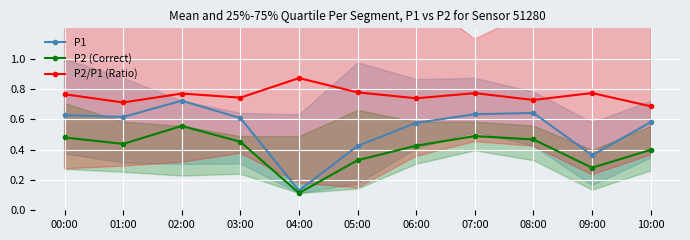

Reading left to right, transcribe all the data shown in this chart.

P1: 0.6	0.6	0.7	0.6	0.1	0.4	0.6	0.6	0.6	0.4	0.6
P2 (Correct): 0.5	0.4	0.6	0.5	0.1	0.3	0.4	0.5	0.5	0.3	0.4
P2/P1 (Ratio): 0.8	0.7	0.8	0.7	0.9	0.8	0.7	0.8	0.7	0.8	0.7